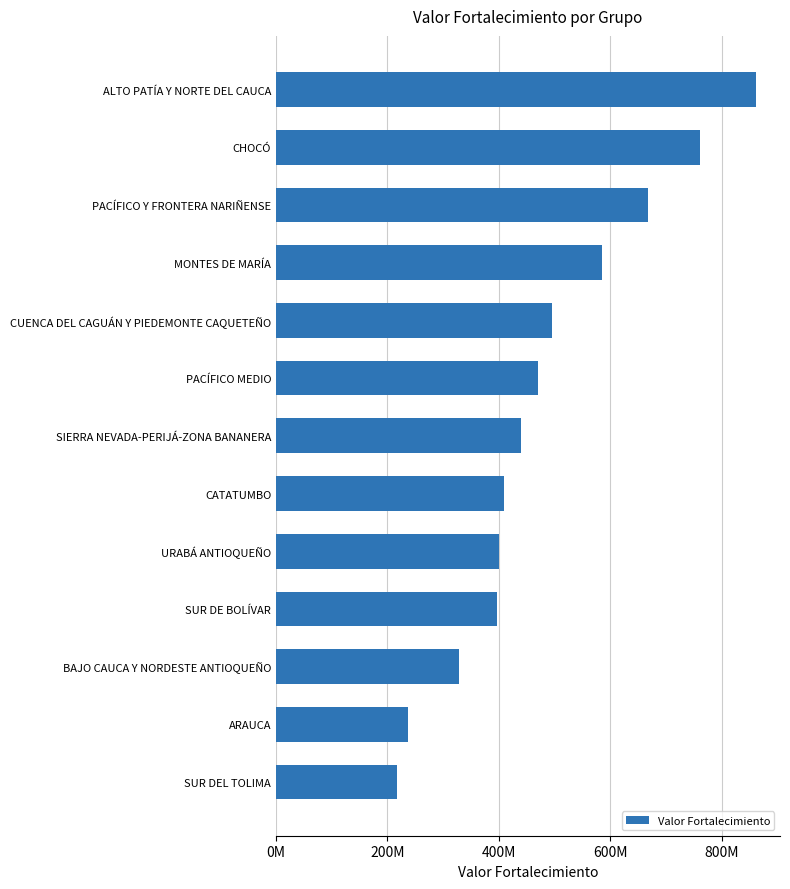

How many data points are less than 439877028?

6